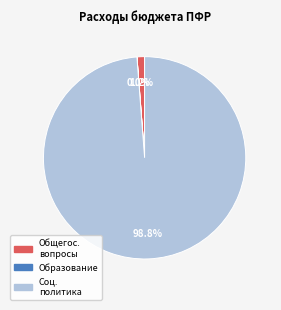

Does any single category account for the majority?

Yes